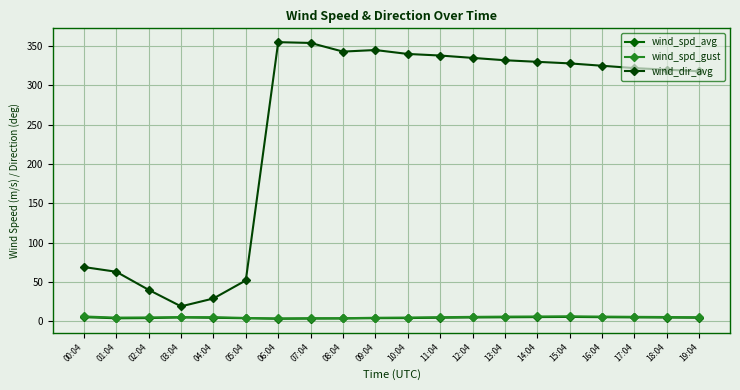

List the labels in order of wind_spd_avg value, smallest first.

06:04, 07:04, 08:04, 01:04, 05:04, 09:04, 02:04, 10:04, 04:04, 19:04, 11:04, 18:04, 12:04, 03:04, 17:04, 13:04, 16:04, 00:04, 14:04, 15:04